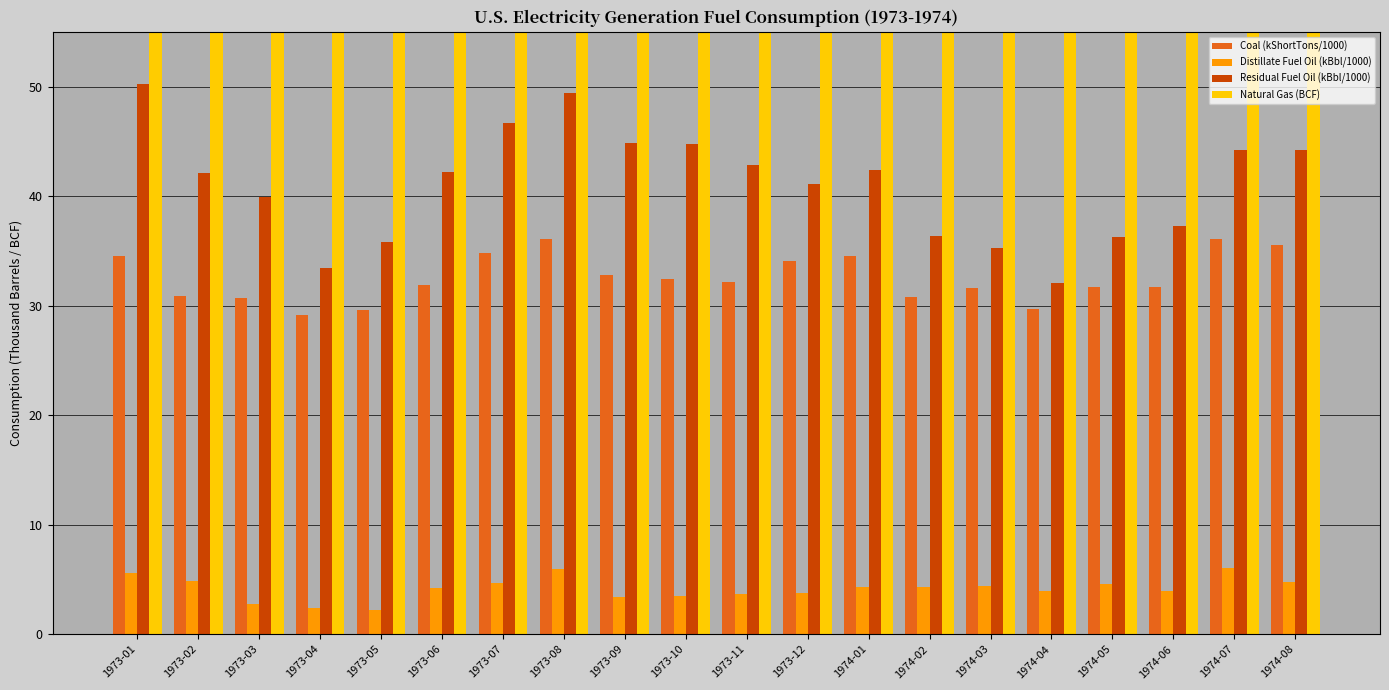

What is the label of the 14th bar from the left?

1974-02